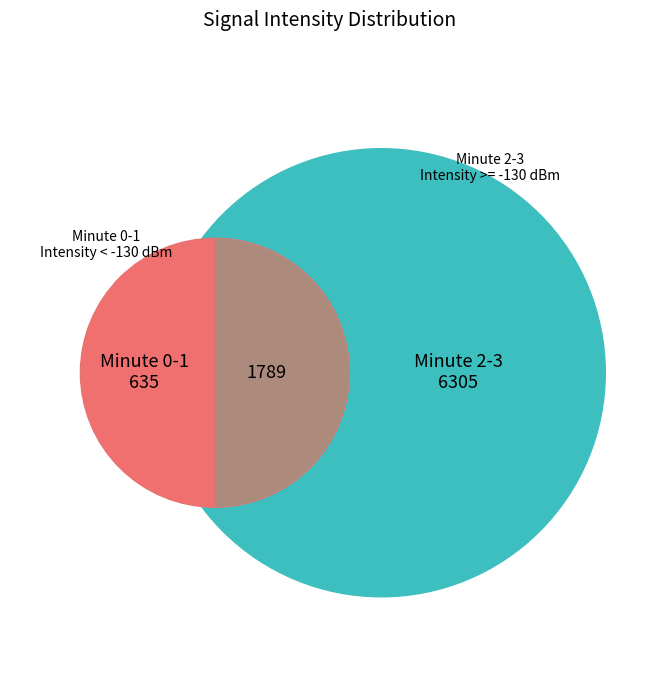

What is the ratio of the value at Minute 1 to the value at Minute 0?

1.0